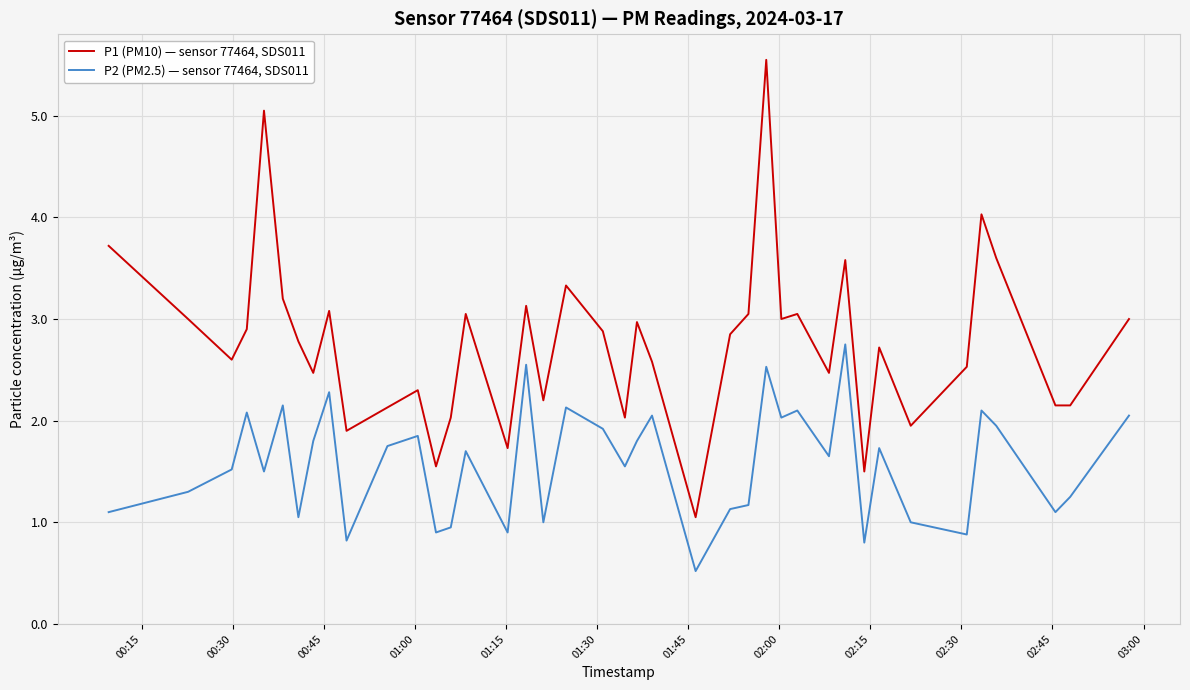

How many lines are shown in the chart?

2